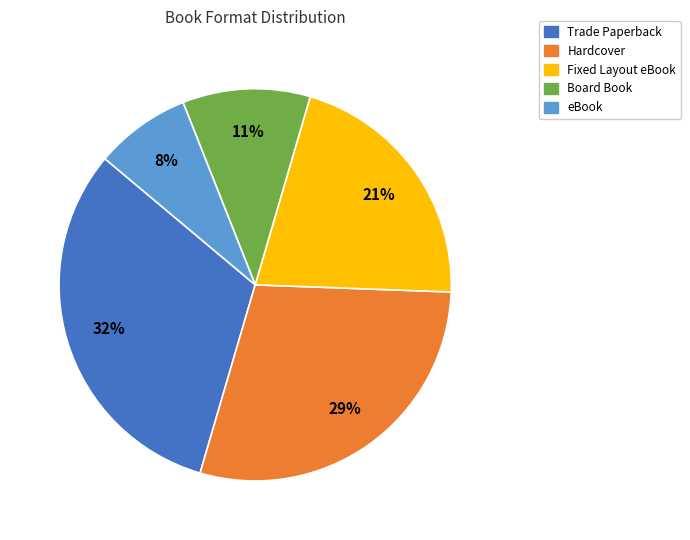

Is Fixed Layout eBook the majority of the pie?

No